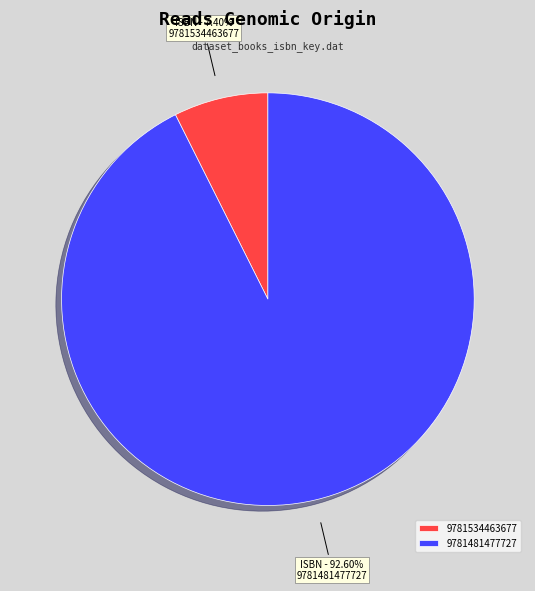

To the nearest percent, what is the average slice percentage?

50%